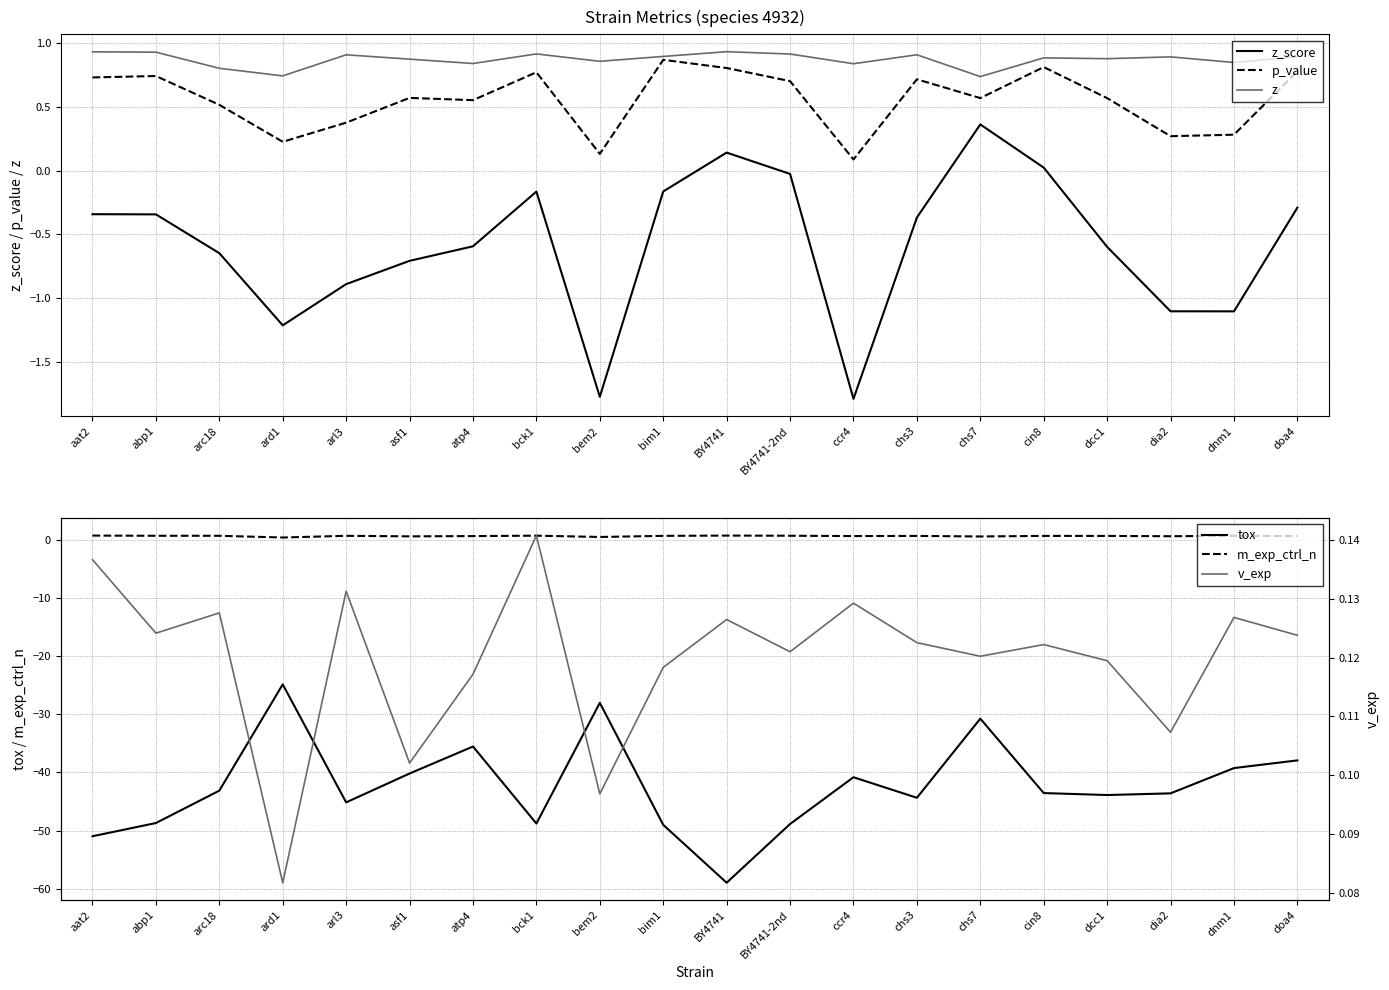

Which series has the largest range (max minus min)?

tox